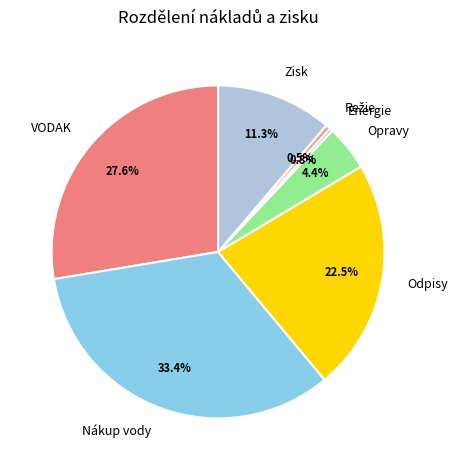

Which slice is the largest?

Nákup vody